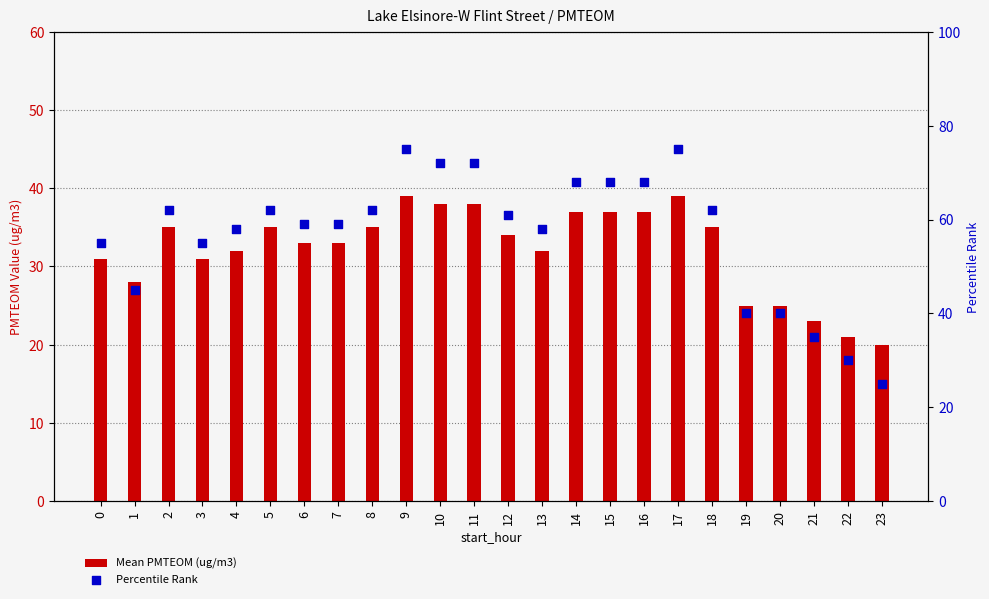

Which series has the widest spread of Y values?

Percentile Rank